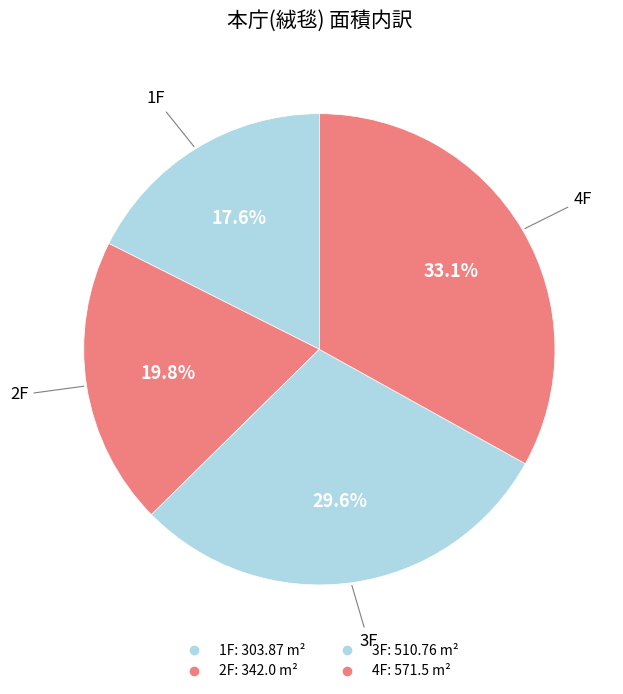

How many slices are in this pie chart?

4